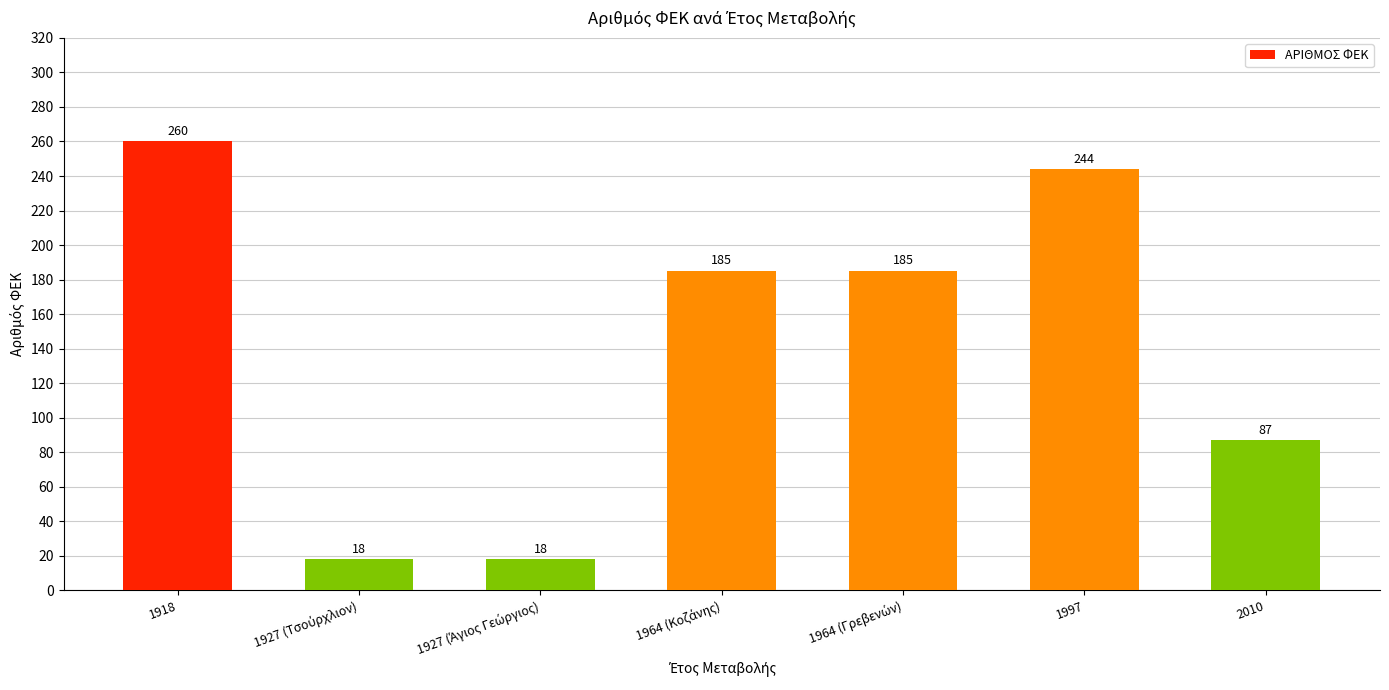

What is the greatest value displayed?

260